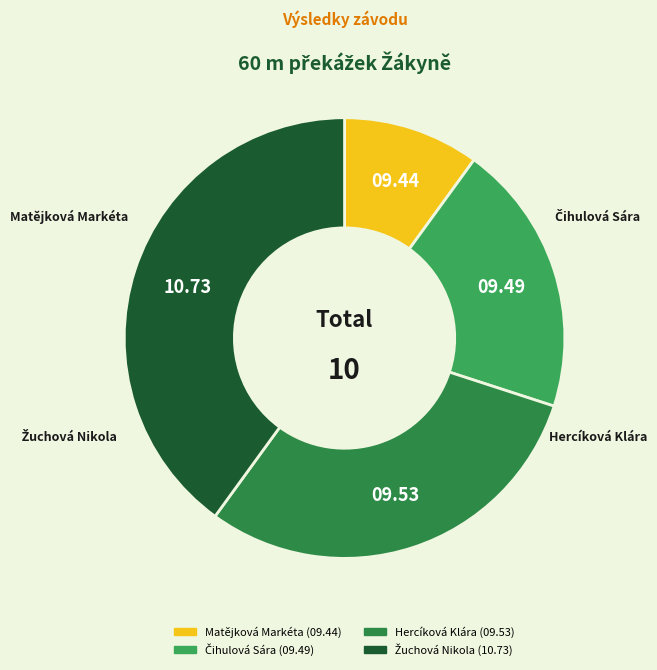

Between Hercíková Klára and Matějková Markéta, which is larger?

Hercíková Klára